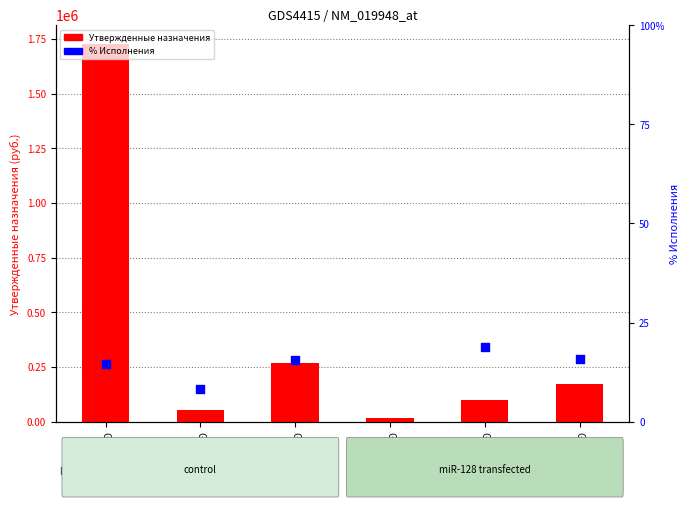

Which series has the largest Y range (max minus min)?

Утвержденные назначения